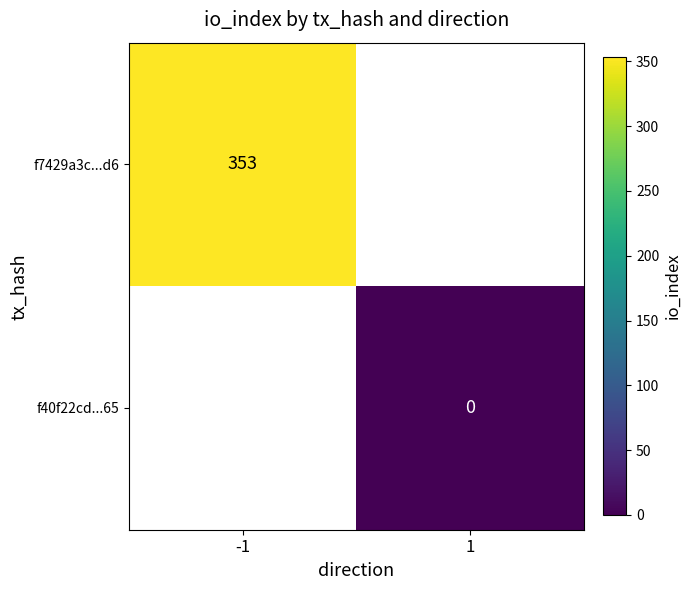

Is the value of f7429a3c...d6 at -1 greater than the value of f40f22cd...65 at 1?

Yes